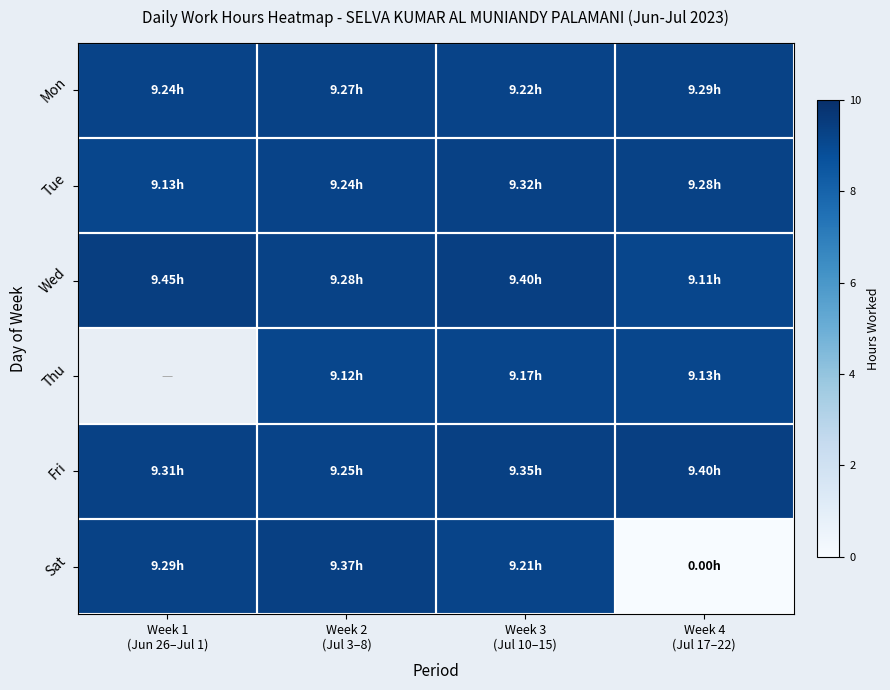

At which label does Sat reach its peak?

Week 2 (Jul 3–8)